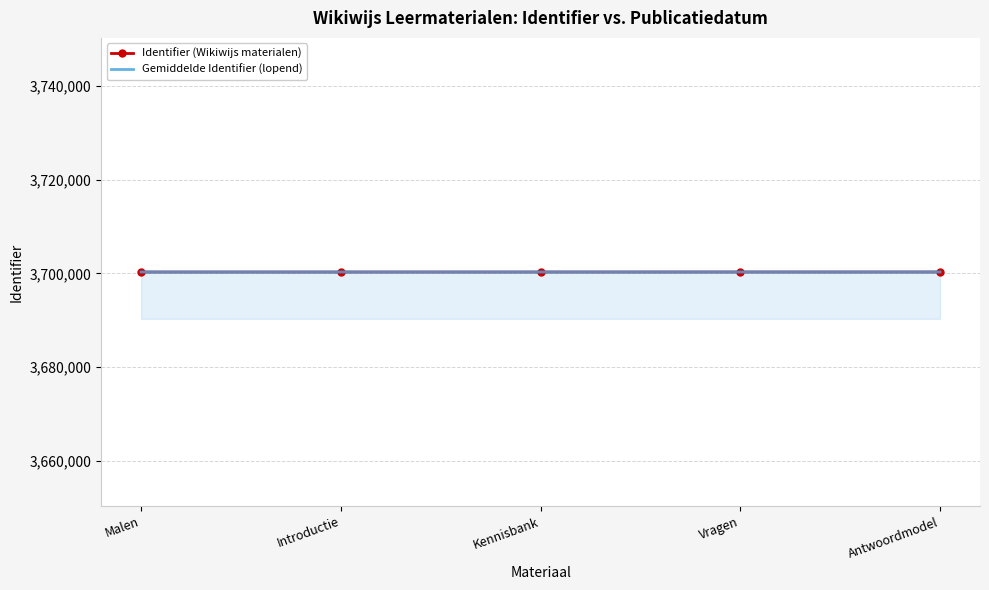

Where does the Gemiddelde Identifier (lopend) series first go above 3700278?

Kennisbank